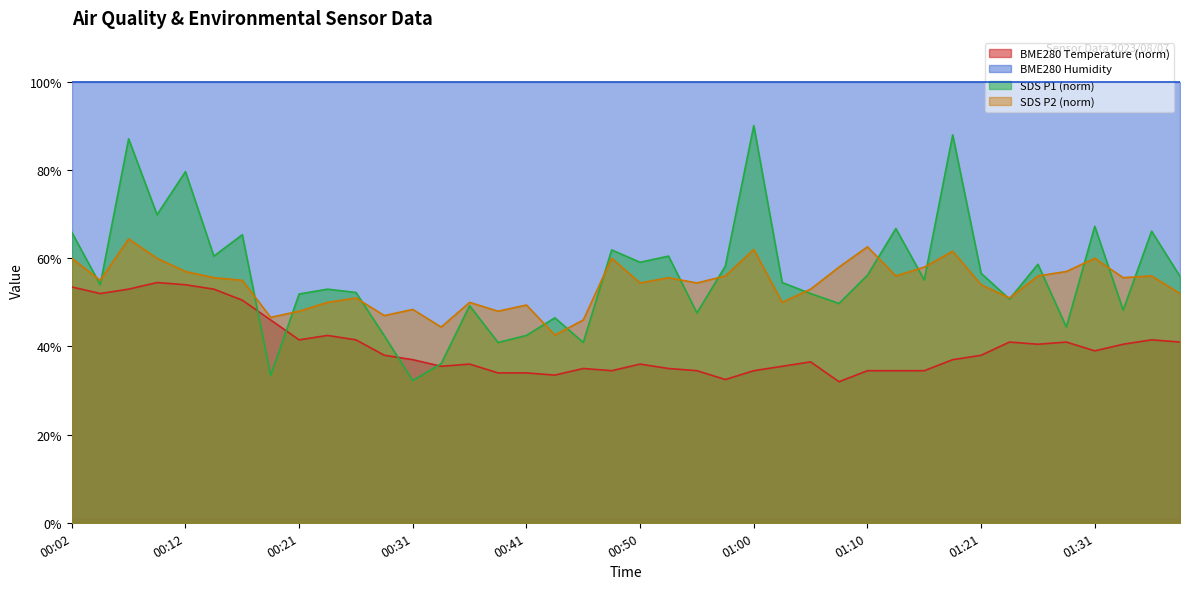

Which series has the largest range (max minus min)?

SDS P1 (norm)